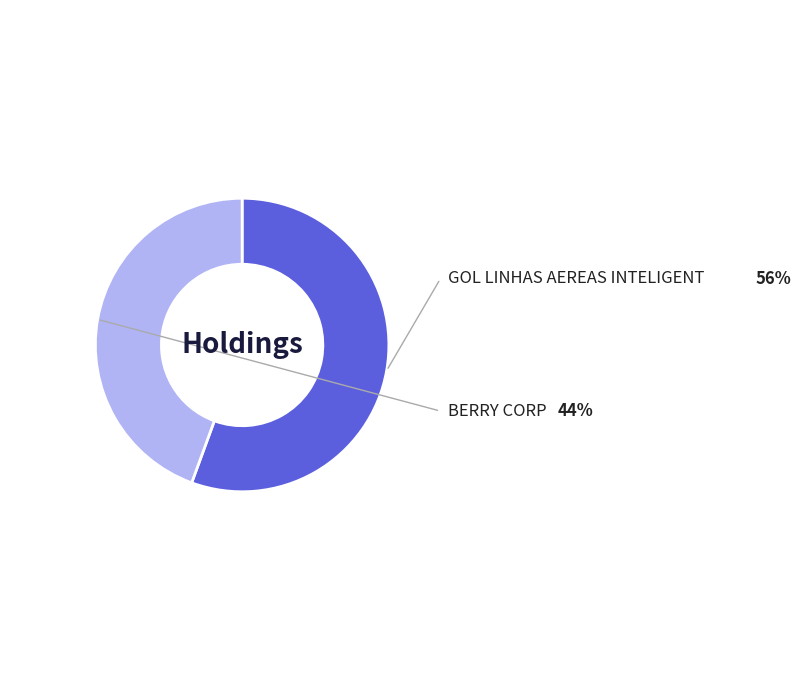

How many slices are in this pie chart?

2